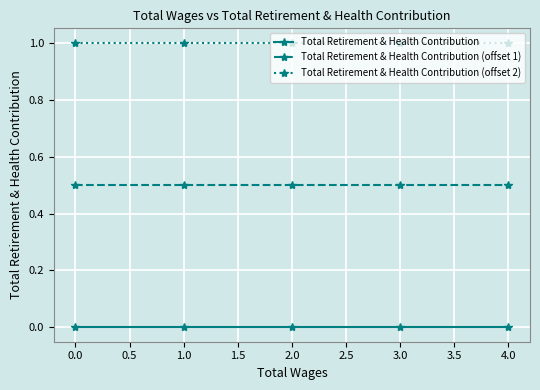

At how many categories does at least one series exceed 0?

5